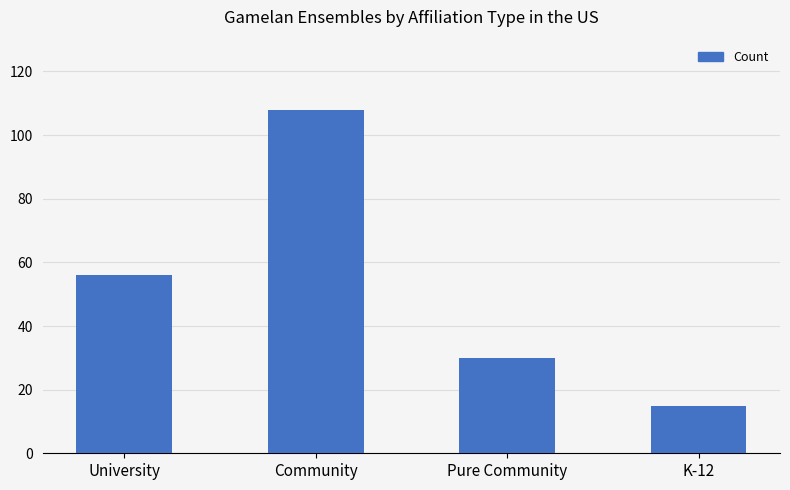

Rank the categories by value from highest to lowest.

Community, University, Pure Community, K-12